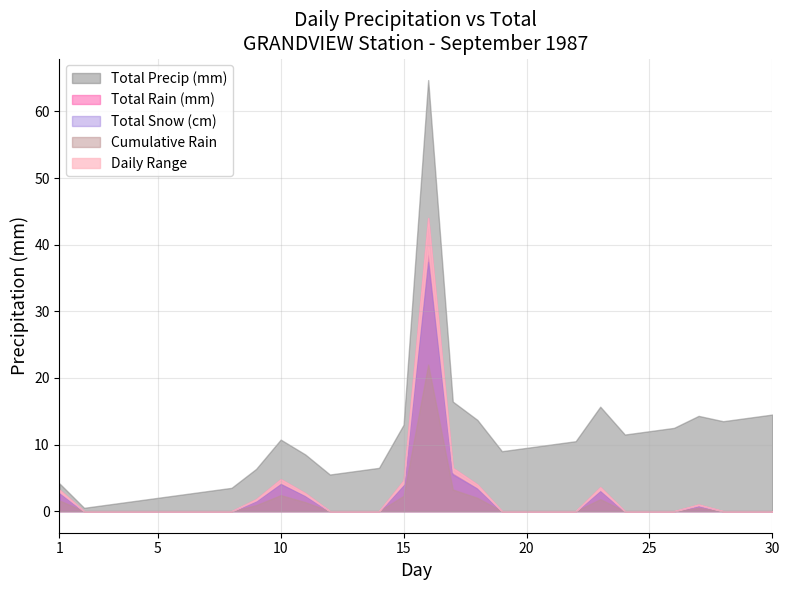

True or false: Total Snow (cm) and Total Rain (mm) intersect in this chart.

False